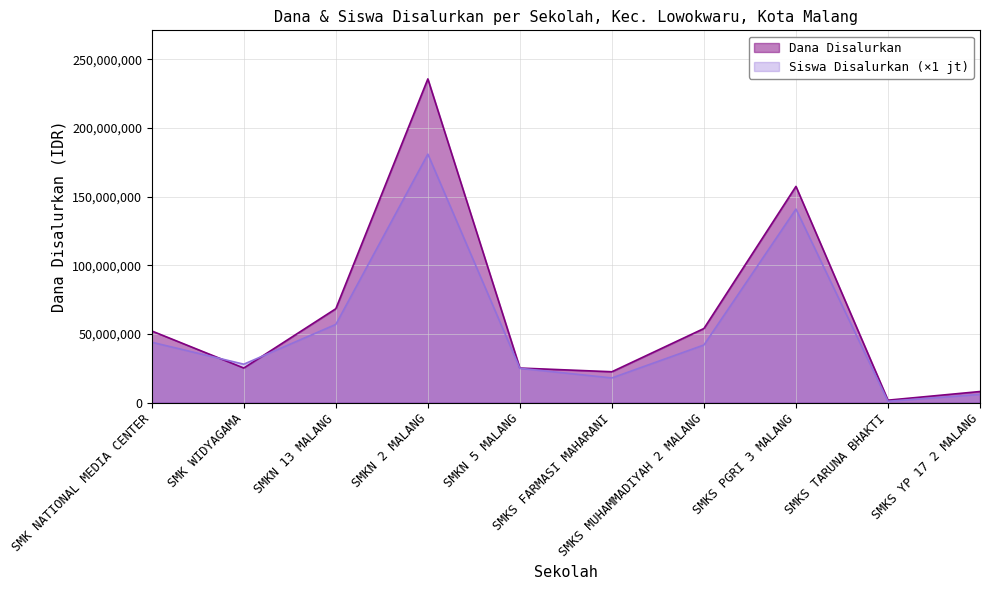

True or false: Siswa Disalurkan and Dana Disalurkan intersect in this chart.

True